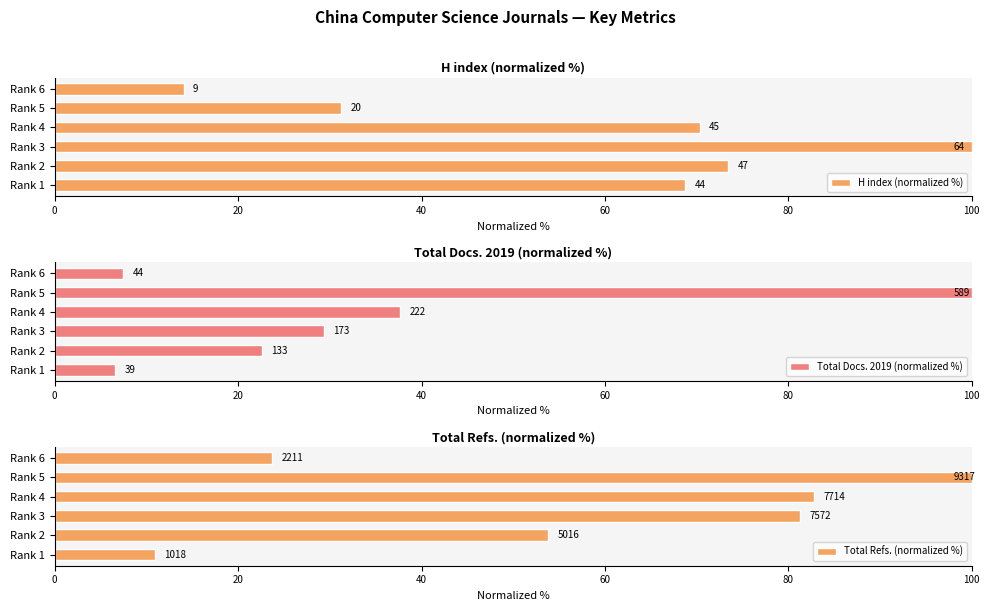

What is the difference between the Total Refs. (normalized %) values at Rank 5 and Rank 6?

76.3